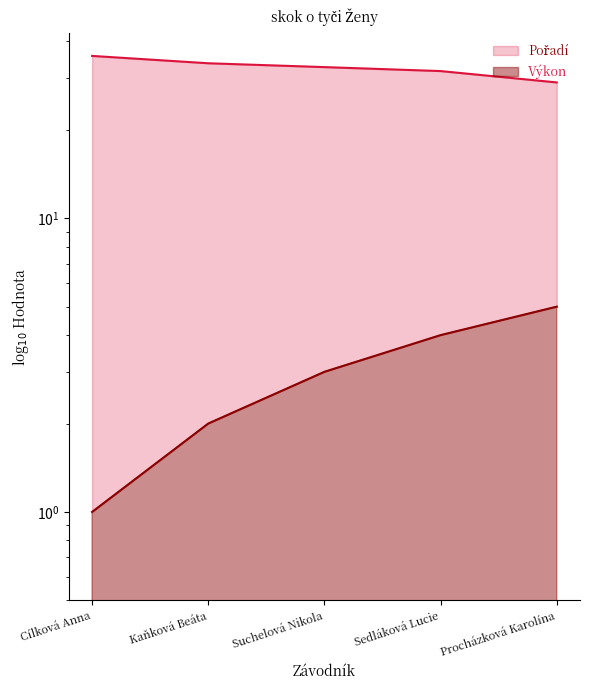

How many data points does each series have?

5